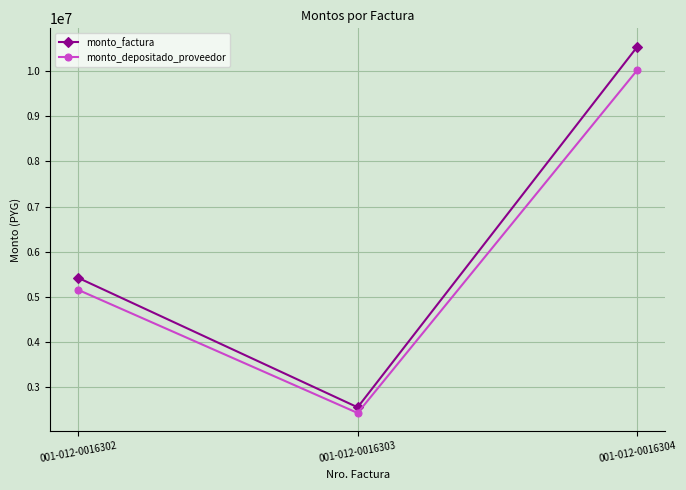

What is the approximate value of monto_factura at 001-012-0016304?

10536000